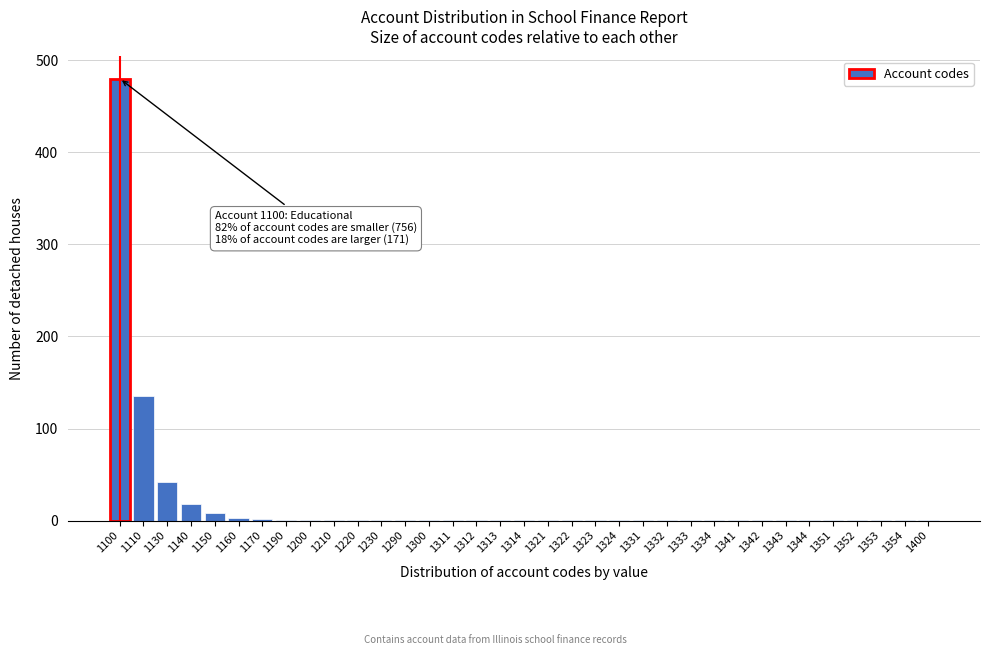

Where is the data nearest to the value 240?

1110